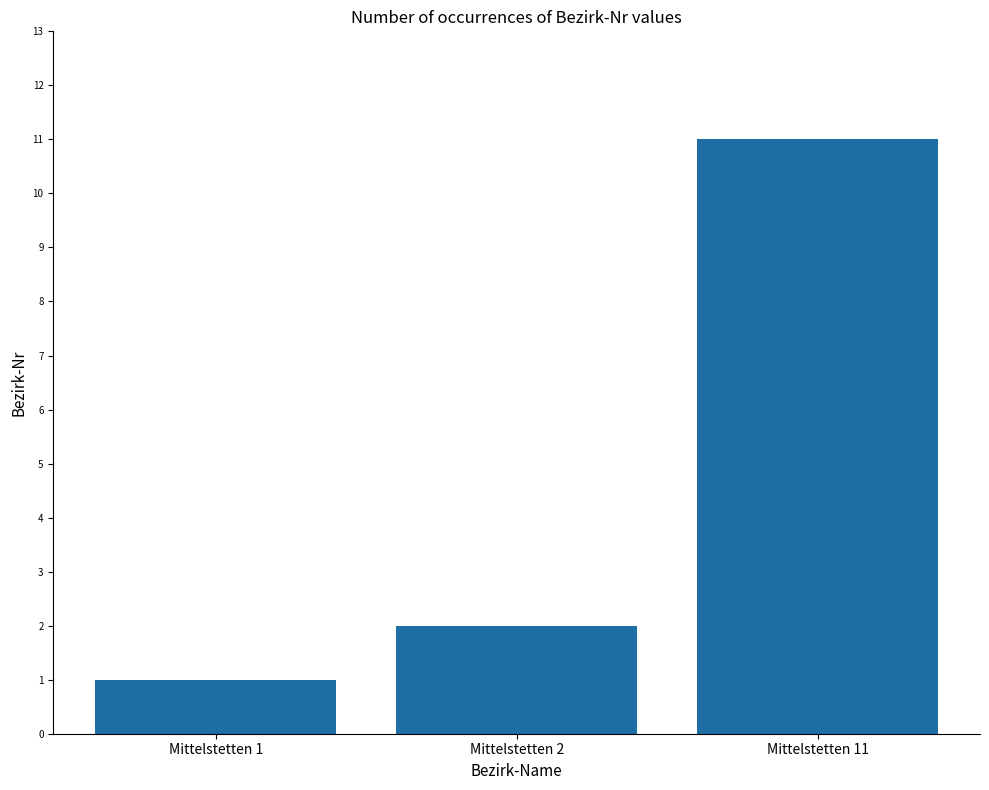

Between Mittelstetten 11 and Mittelstetten 1, which is larger?

Mittelstetten 11